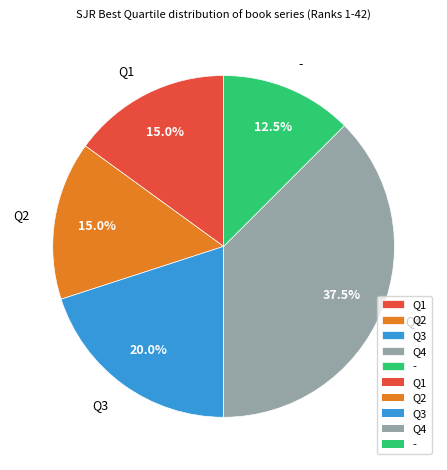

Do Q2 and Q4 together represent more than half of the pie?

Yes